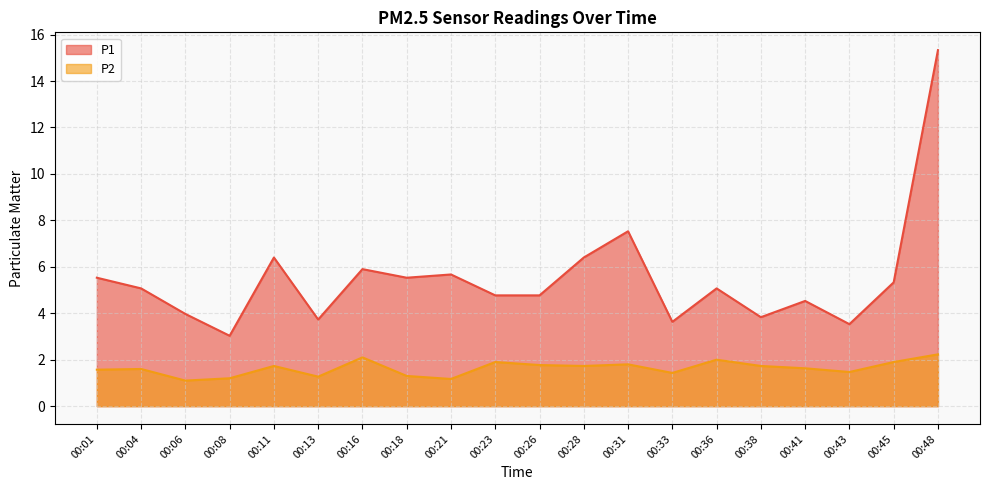

At which category is the sum across all series the highest?

00:48